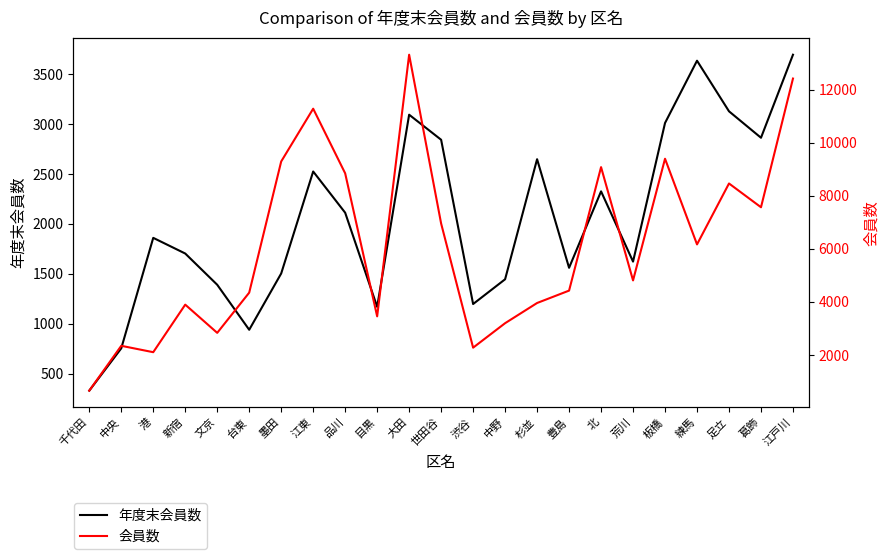

Is this an area chart (filled region under the line)?

No